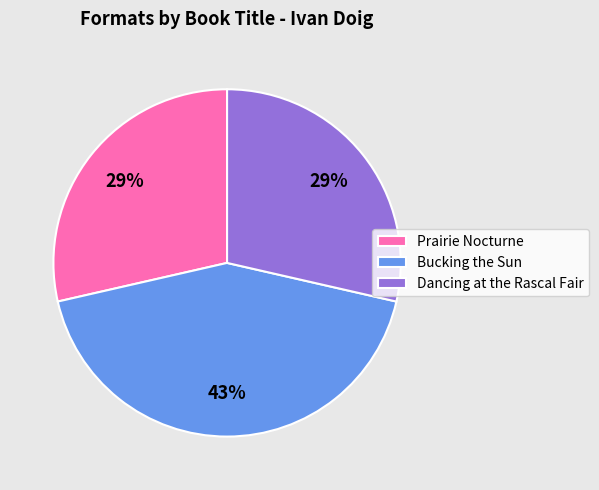

To the nearest percent, what is the average slice percentage?

33%